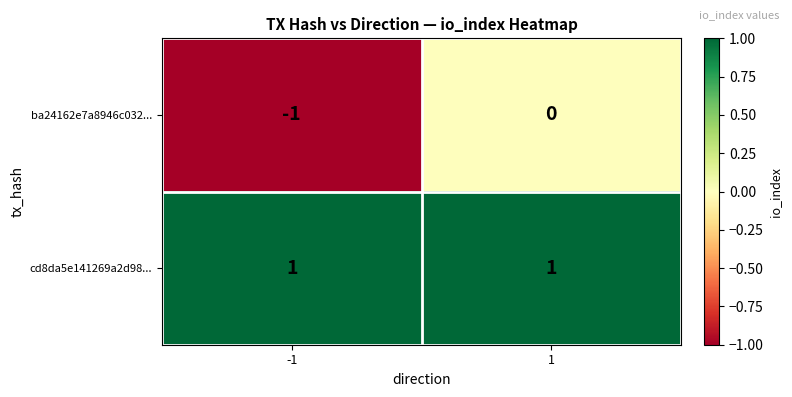

What is the spread (max minus min) of values at -1?

2